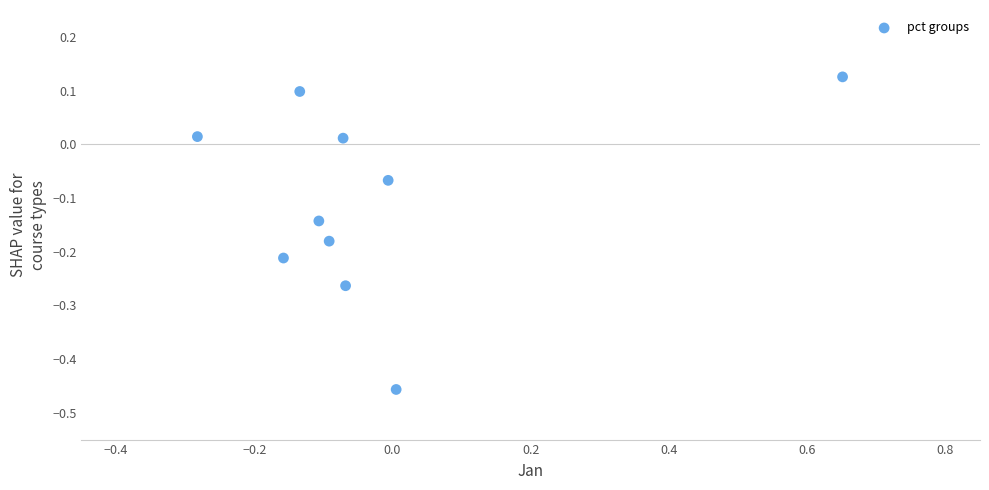

What is the range of Y values (max minus min)?

0.6